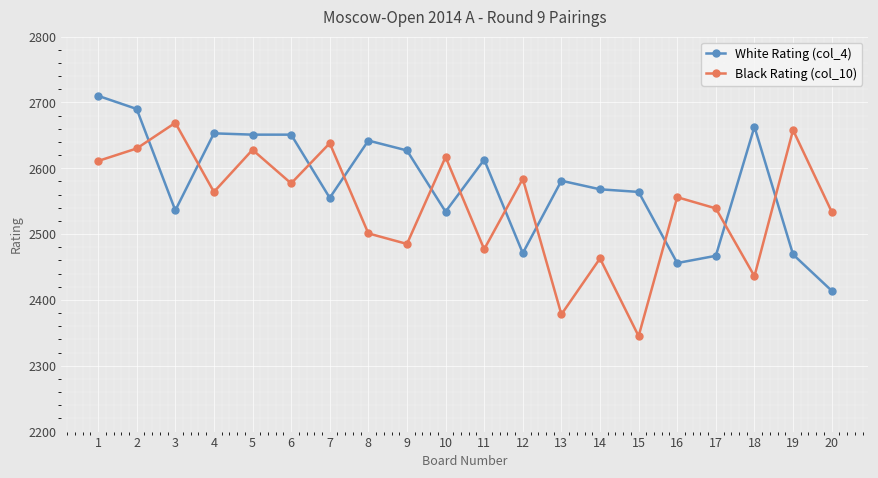

What is the sum of the White Rating (col_4) values at 20 and 10?

4948